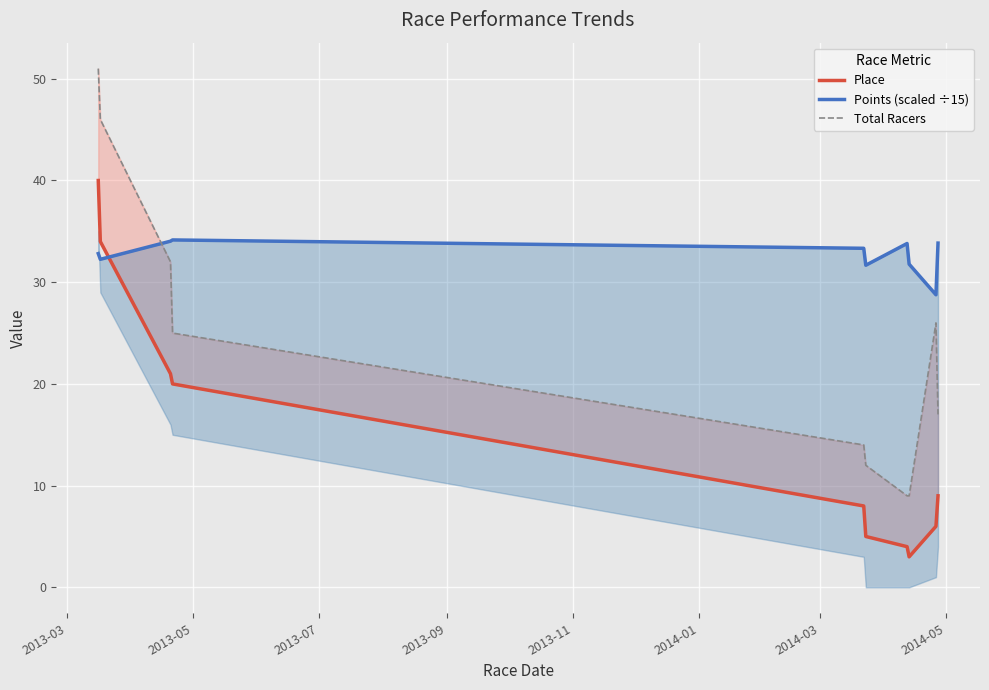

What are all the series names shown in the legend?

Place, Points (scaled ÷15), Total Racers